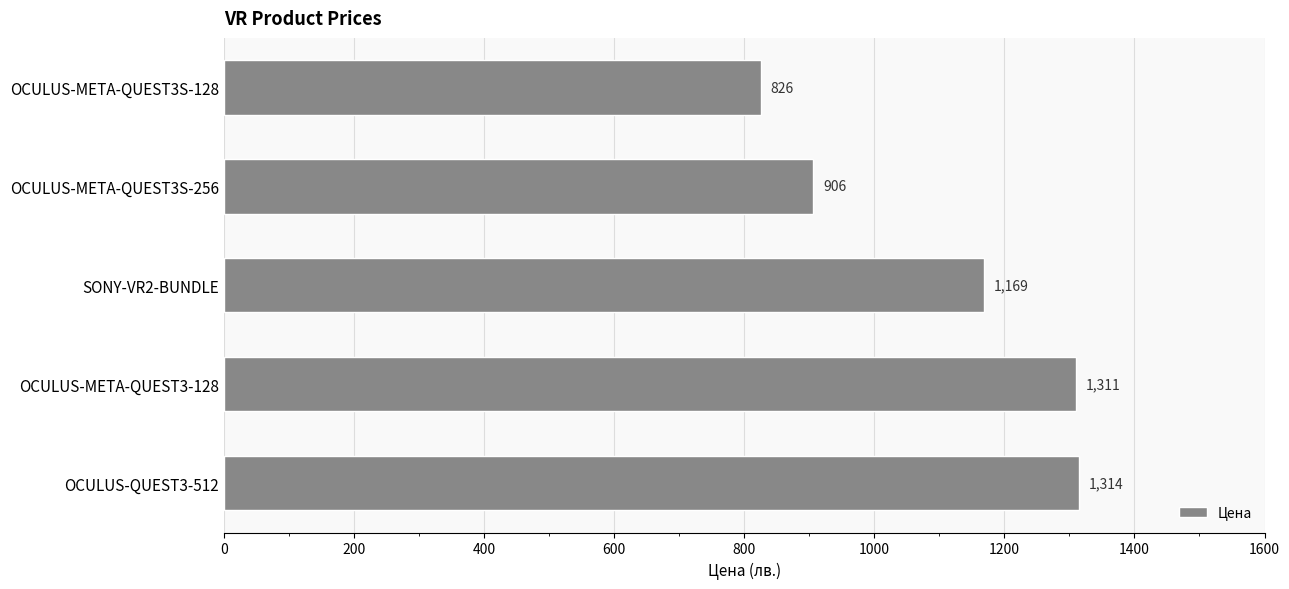

What is the maximum value shown in the chart?

1314.1